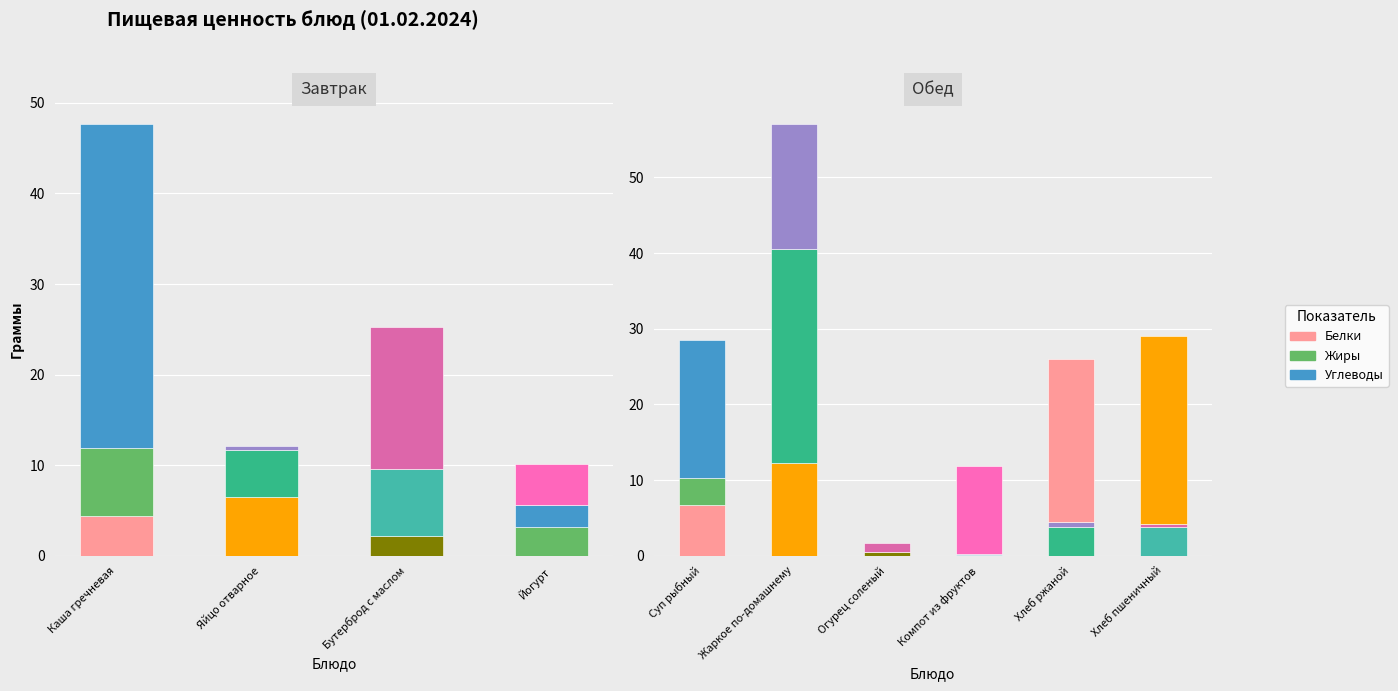

Is the value of Белки at Йогурт greater than the value of Жиры at Яйцо отварное?

No